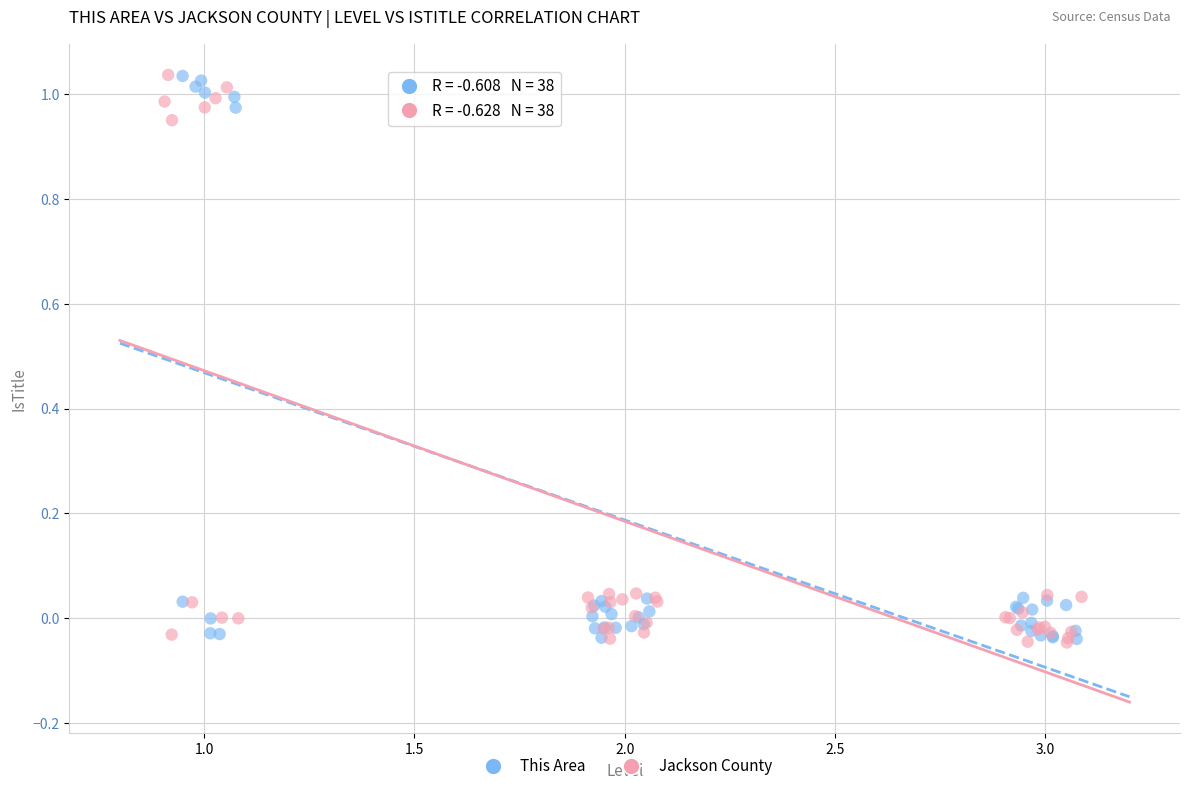

What are all the series names shown in the legend?

This Area, Jackson County